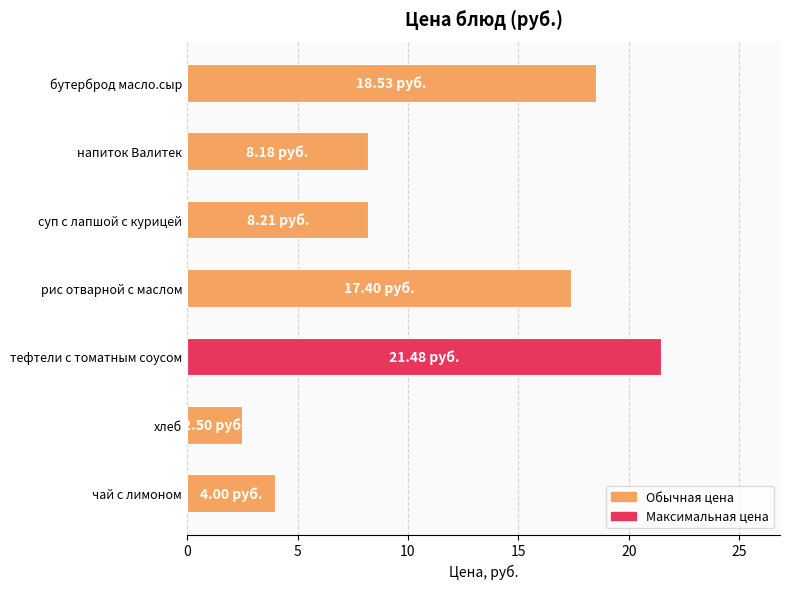

What is the label of the 4th bar from the top?

рис отварной с маслом